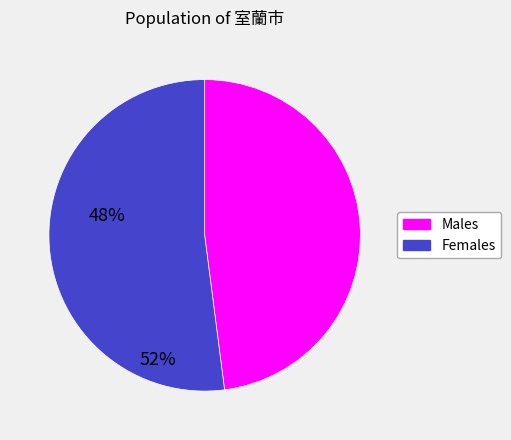

Which category has the smallest portion of the pie?

Males